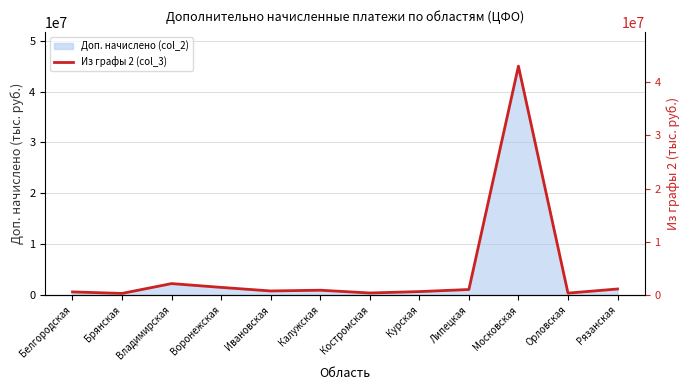

What is the change in value from Калужская to Курская?

-260000